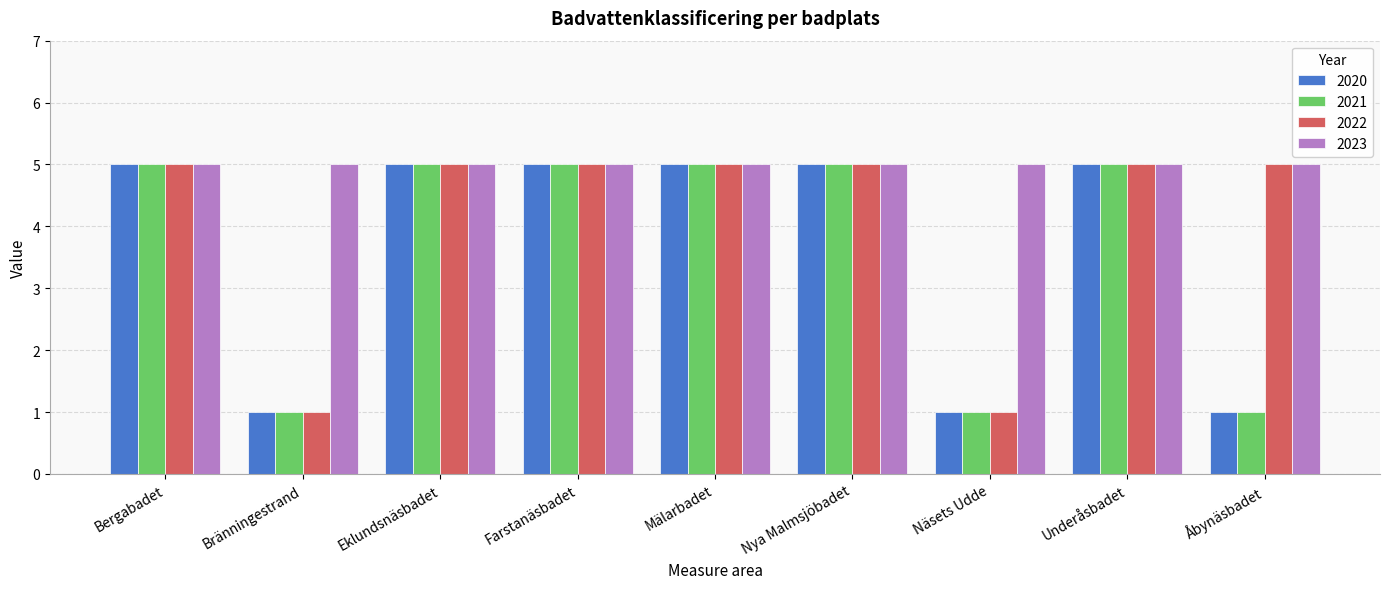

True or false: 2023 has a value of 7 at Eklundsnäsbadet.

False